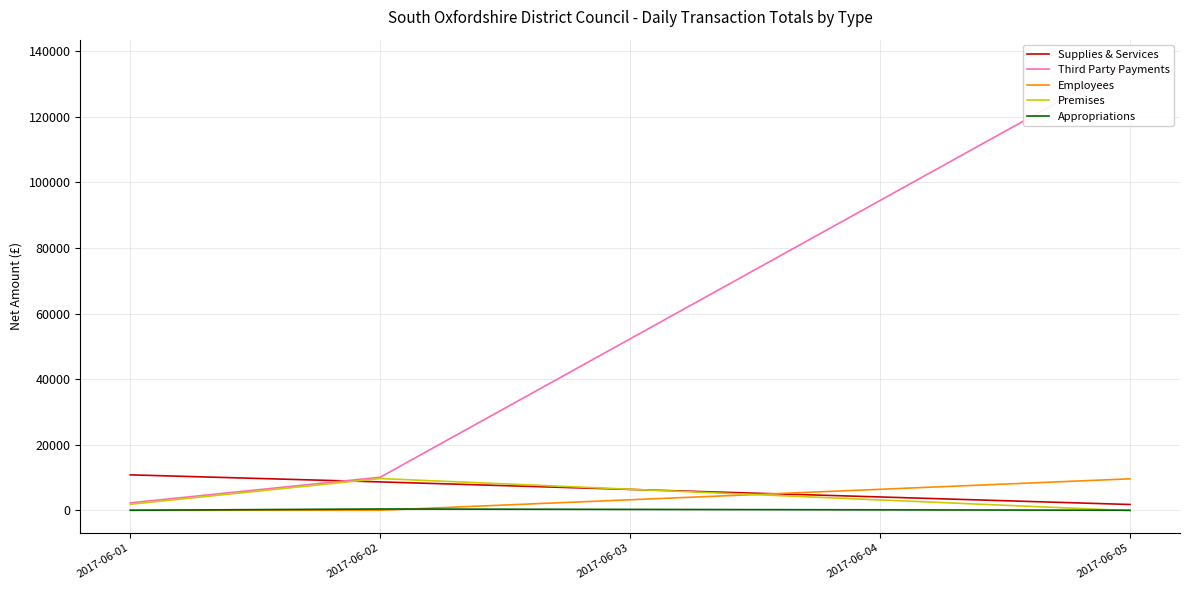

What is the approximate value of Third Party Payments at 2017-06-02?

10071.3